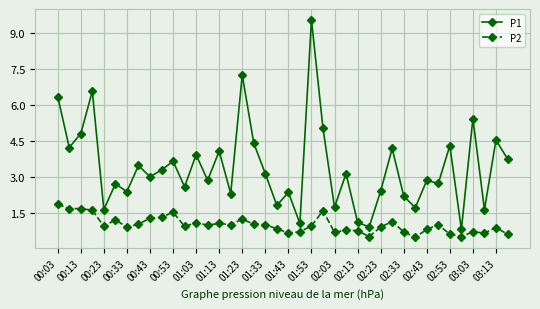

Which series has the widest spread of values?

P1